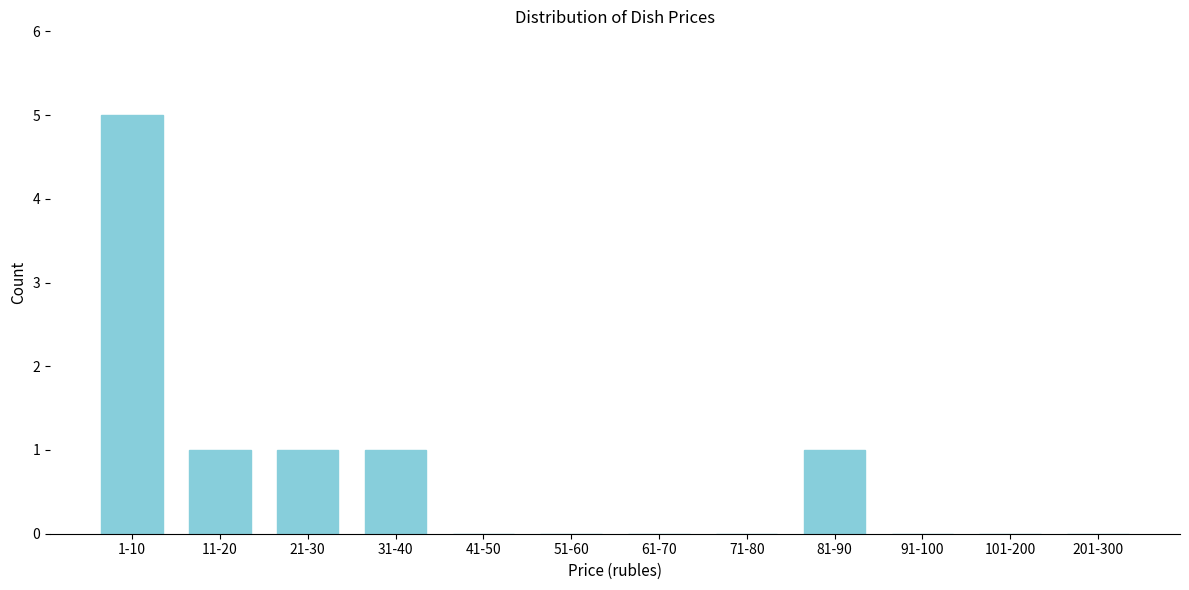

Reading left to right, extract all data points from this chart.

1-10=5	11-20=1	21-30=1	31-40=1	41-50=0	51-60=0	61-70=0	71-80=0	81-90=1	91-100=0	101-200=0	201-300=0